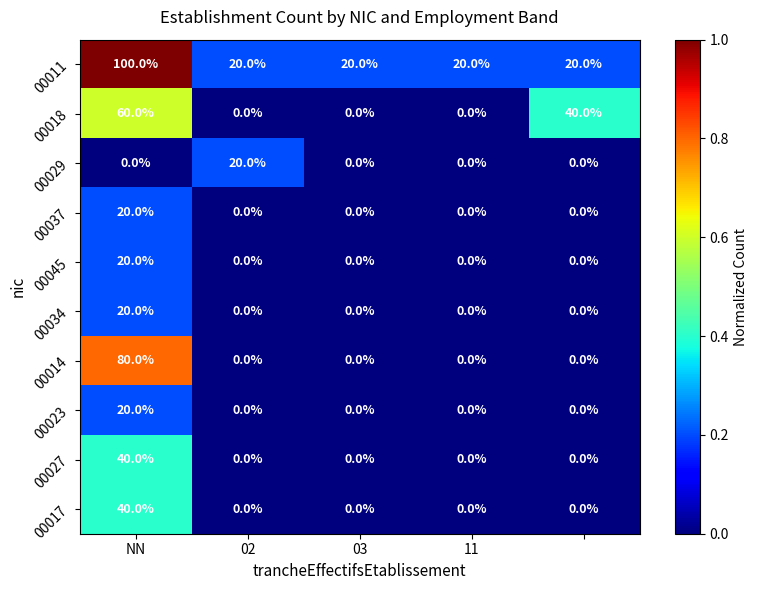

What is the difference between the maximum and second lowest values in the 00045 series?

20